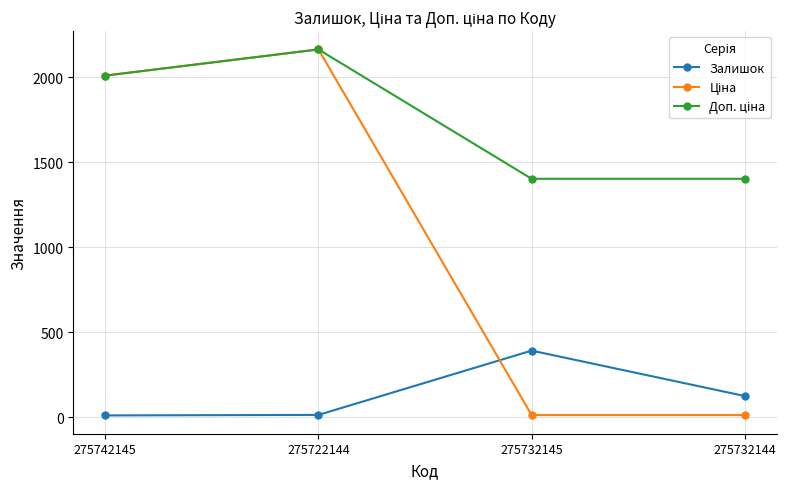

The Залишок series shows 126.0 at 275732144. True or false?

True